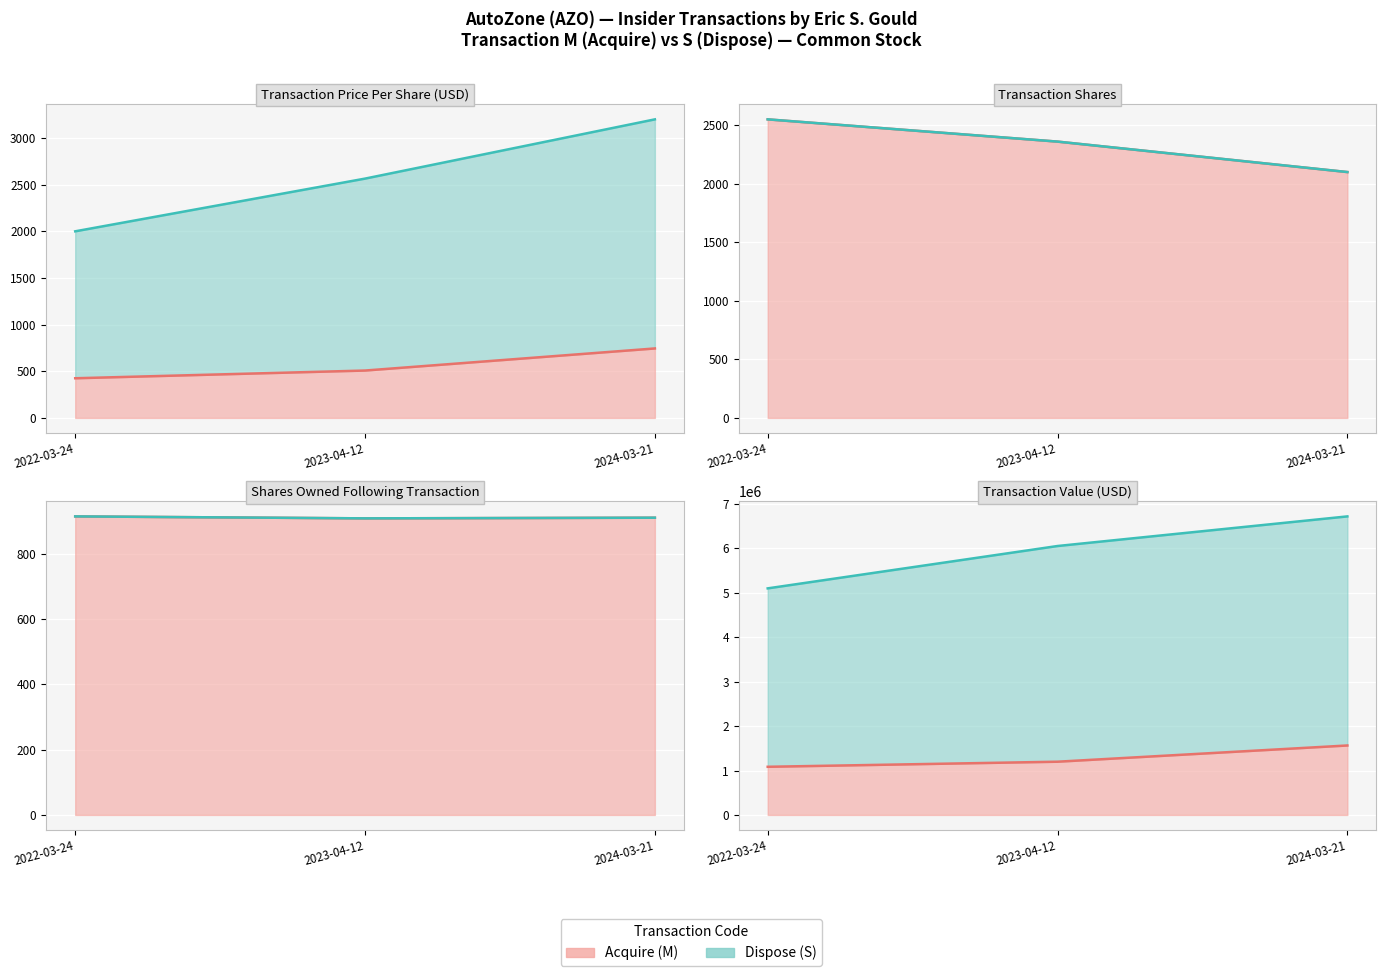

How many values in the transactionValue series are below 5100000?

3